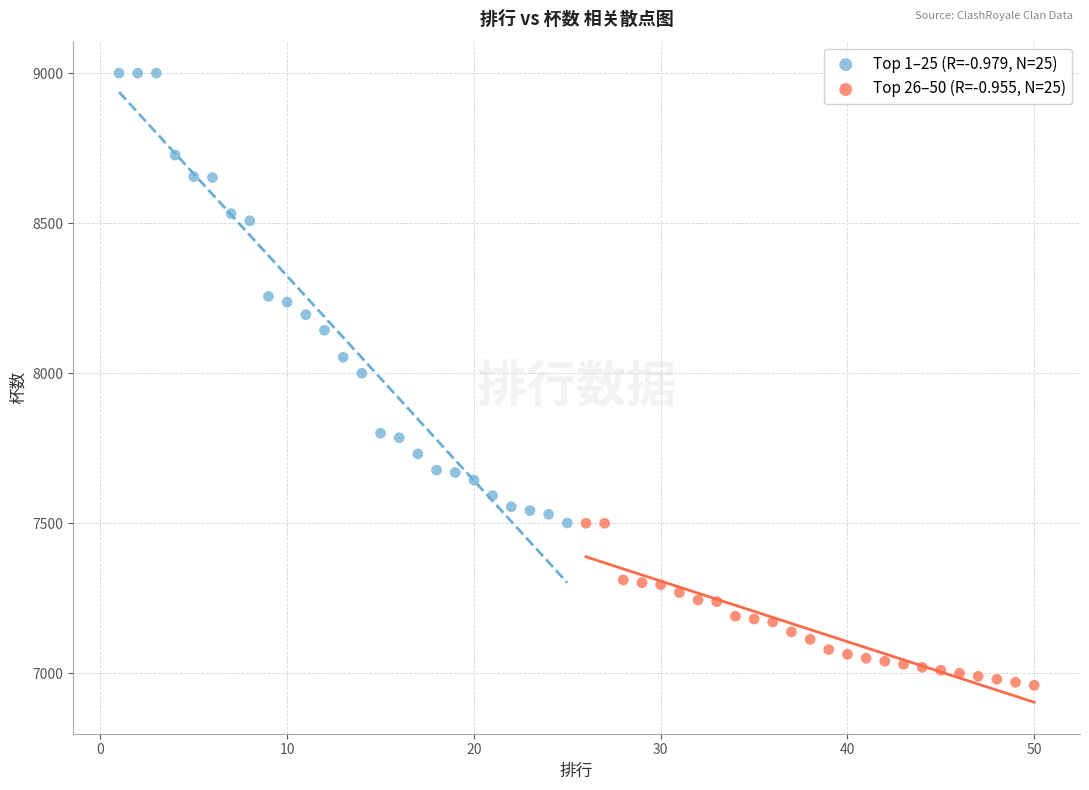

Which series has the largest Y range (max minus min)?

Top 1–25 (R=-0.979, N=25)